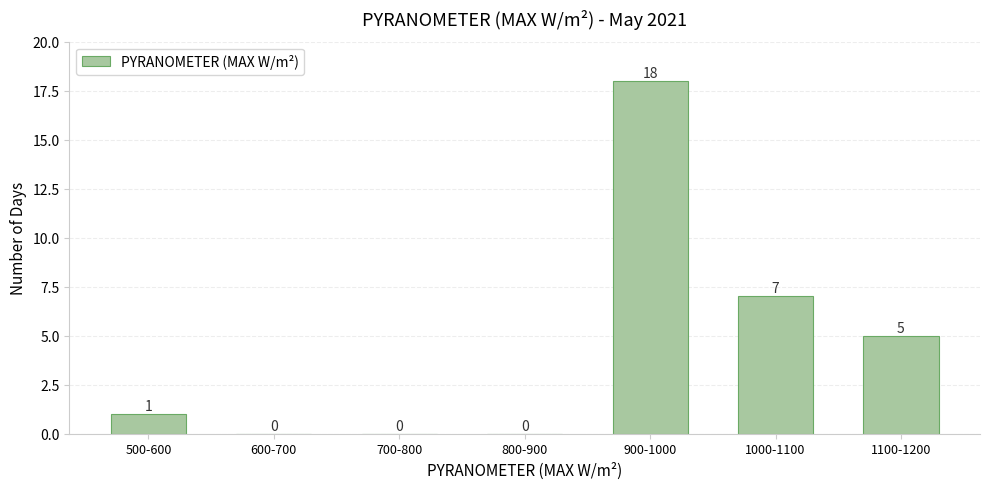

Reading right to left, extract all data points from this chart.

1100-1200=5	1000-1100=7	900-1000=18	800-900=0	700-800=0	600-700=0	500-600=1